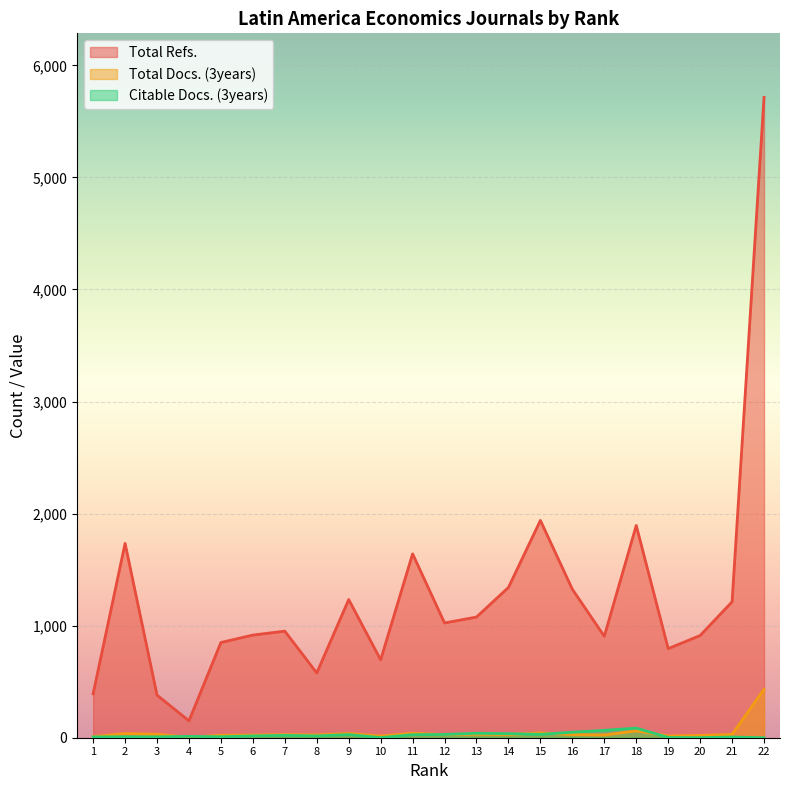

True or false: Citable Docs. (3years) and Total Refs. cross at least once.

False